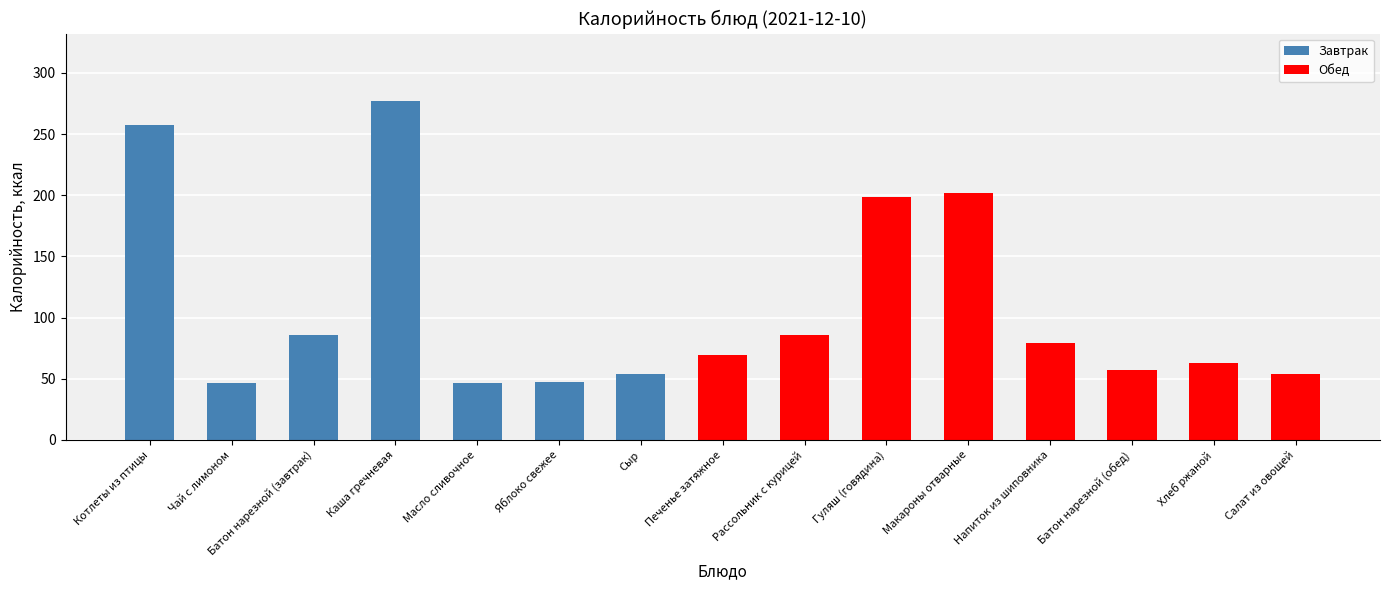

Does the chart contain any negative values?

No